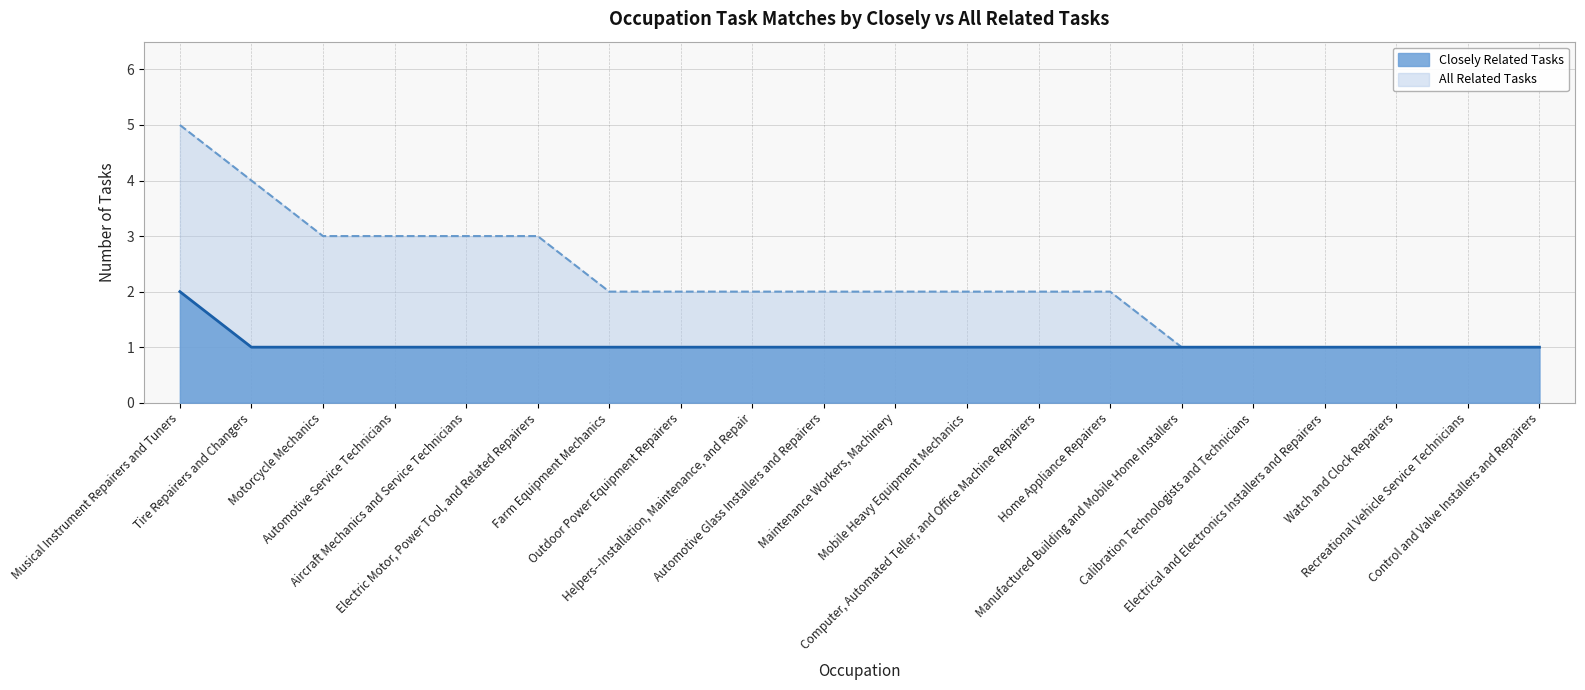

How many values in the All Related Tasks series are below 2?

6